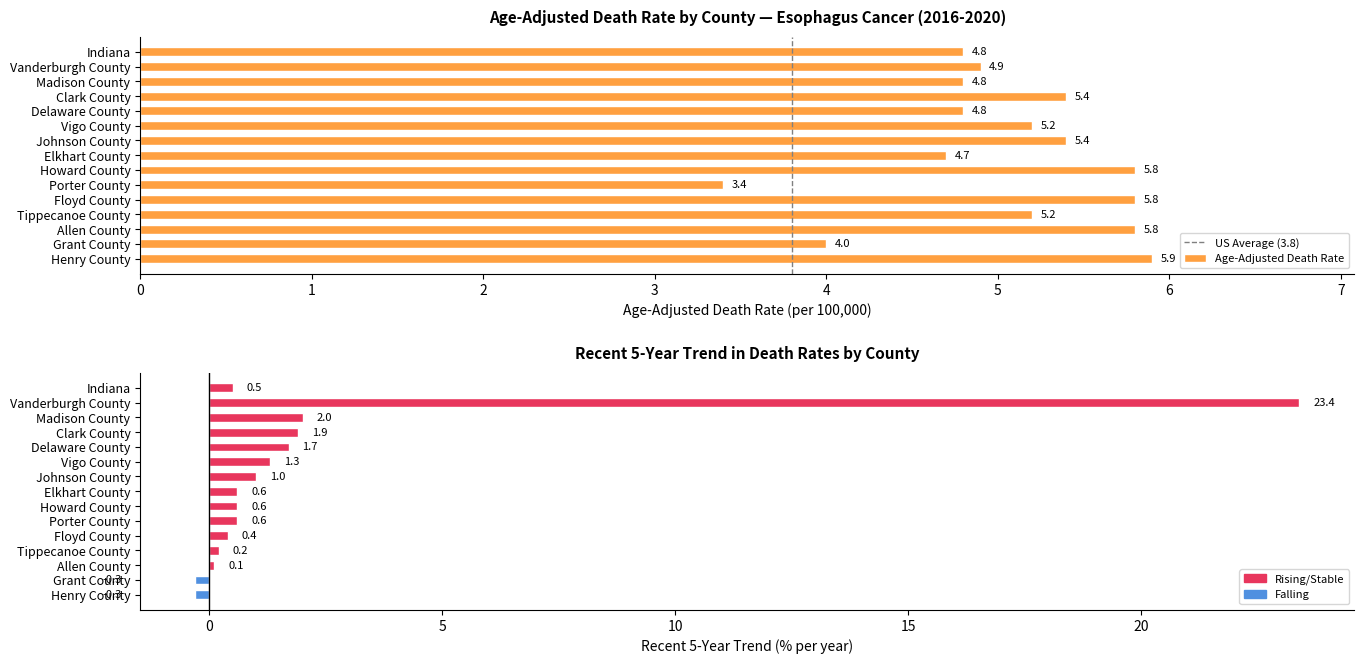

What is the maximum value shown in the chart?

23.4